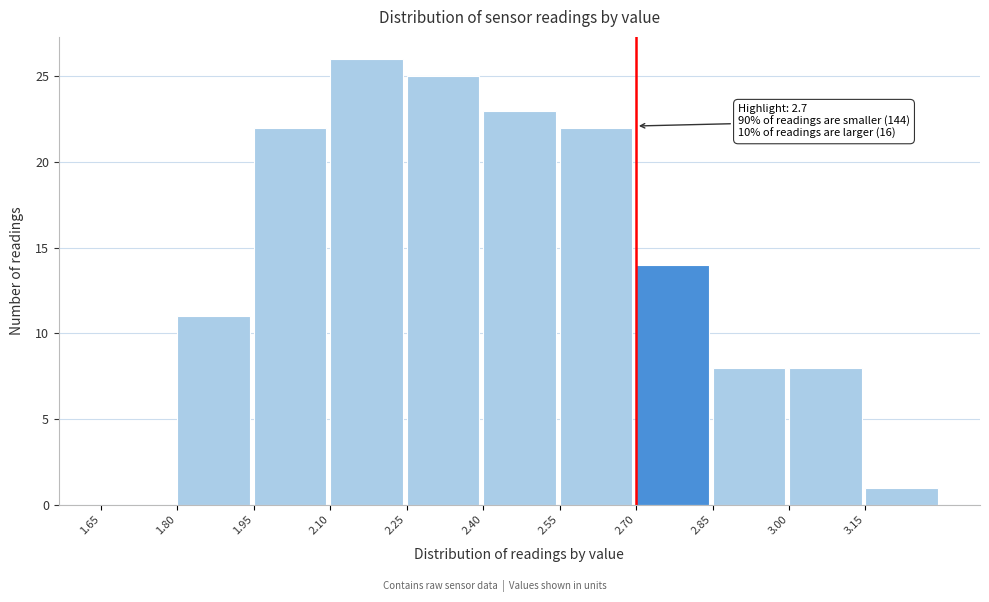

Over which range of the x-axis is the bar tallest?

2.10 to 2.25